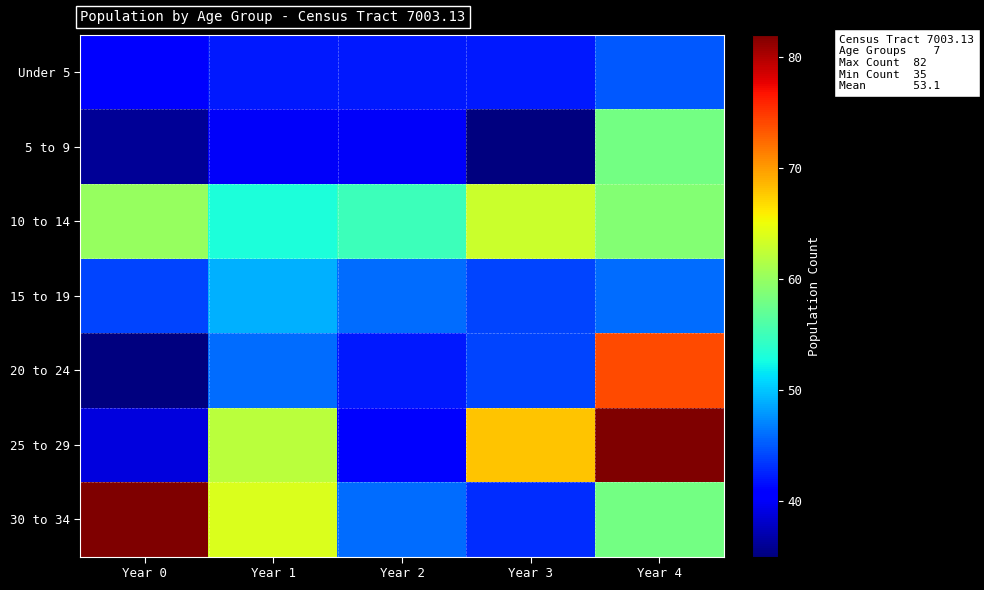

At how many categories does at least one series exceed 72?

2